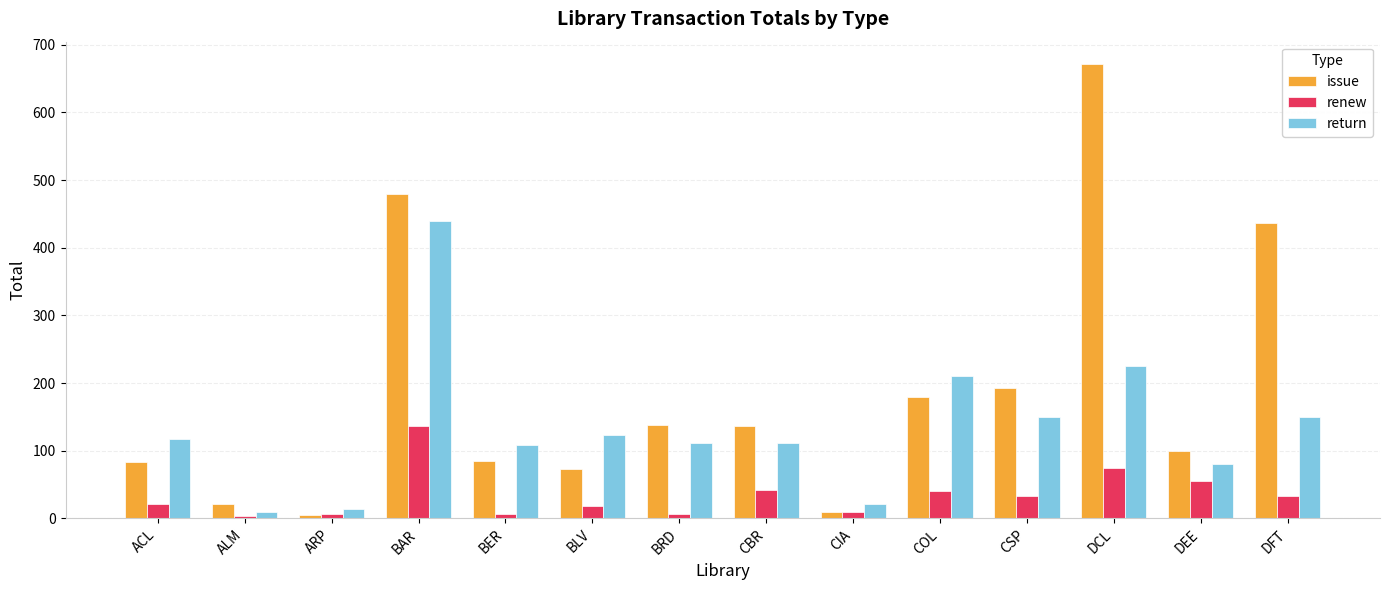

What is the highest value of the issue series?

671